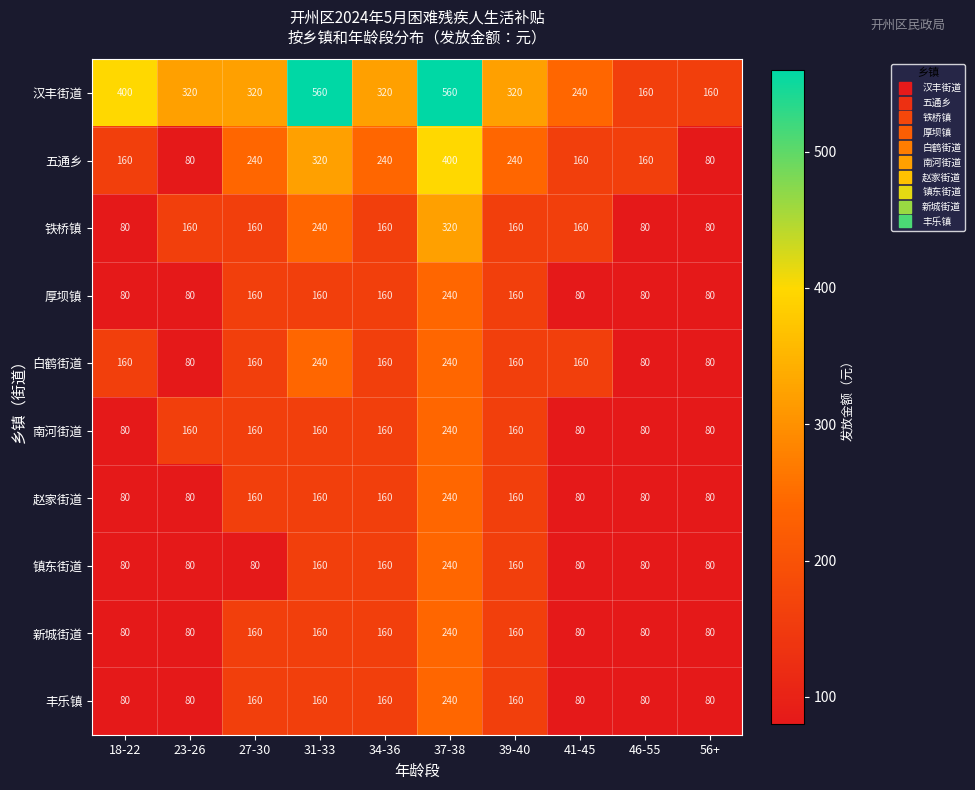

What is the greatest value displayed?

560